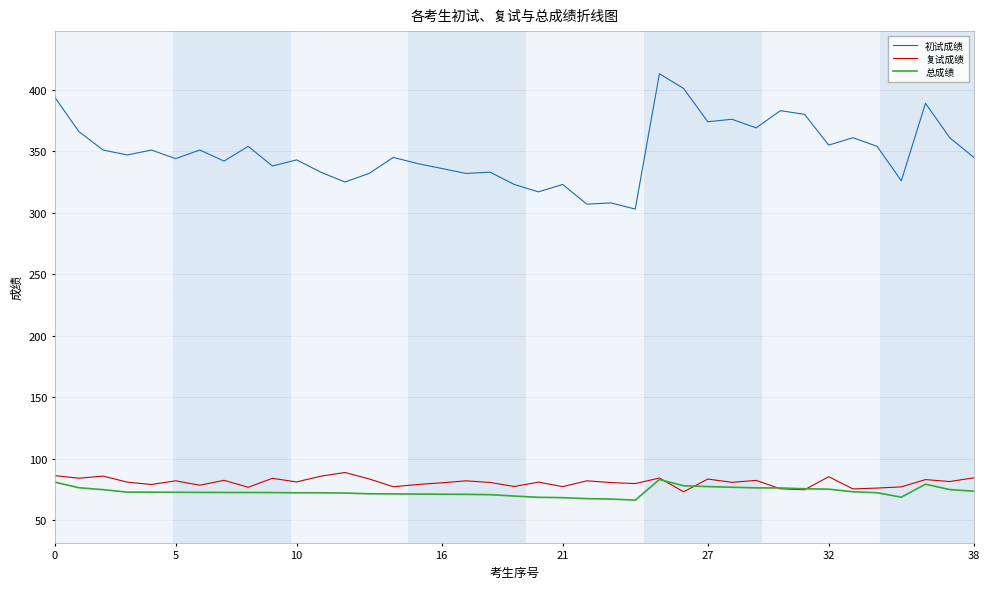

Rank the series by their maximum value, from lowest to highest.

总成绩, 复试成绩, 初试成绩